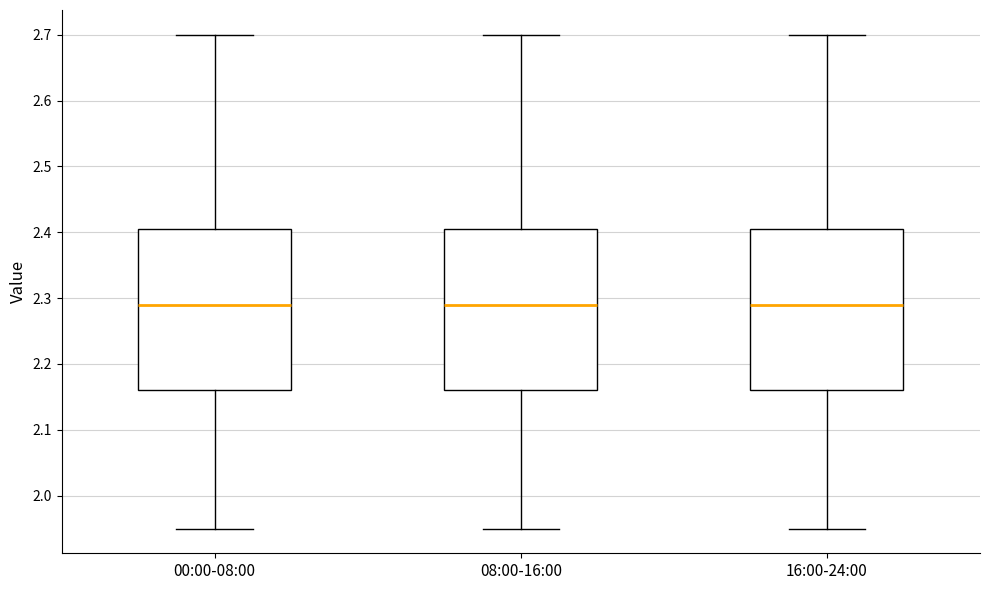

Reading left to right, read every box against the y-axis: the position of its median line, the range the box covers, and the ends of its whiskers. The values are not printed on the chart, so give them approximately, as read against the axis.

00:00-08:00: median 2.29, box 2.16 to 2.41, whiskers 1.95 to 2.70
08:00-16:00: median 2.29, box 2.16 to 2.41, whiskers 1.95 to 2.70
16:00-24:00: median 2.29, box 2.16 to 2.41, whiskers 1.95 to 2.70